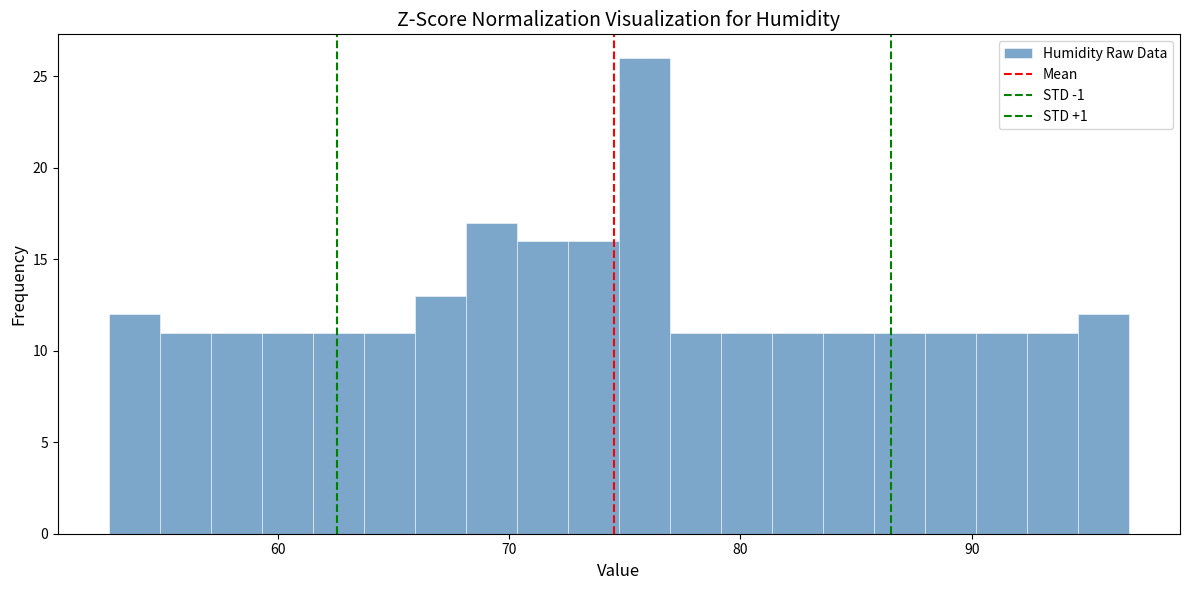

Read against the x-axis, roughly where is the centre of the tallest bar?

76